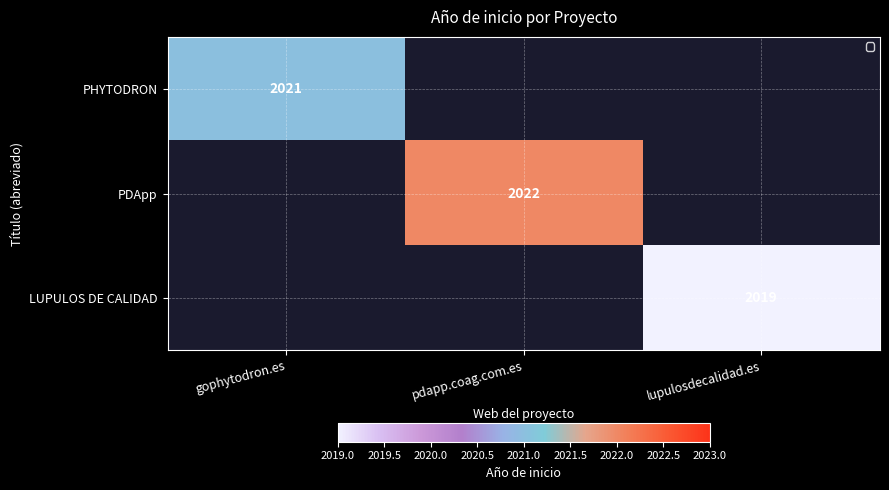

Is the value of PHYTODRON at gophytodron.es greater than the value of LUPULOS DE CALIDAD at lupulosdecalidad.es?

Yes